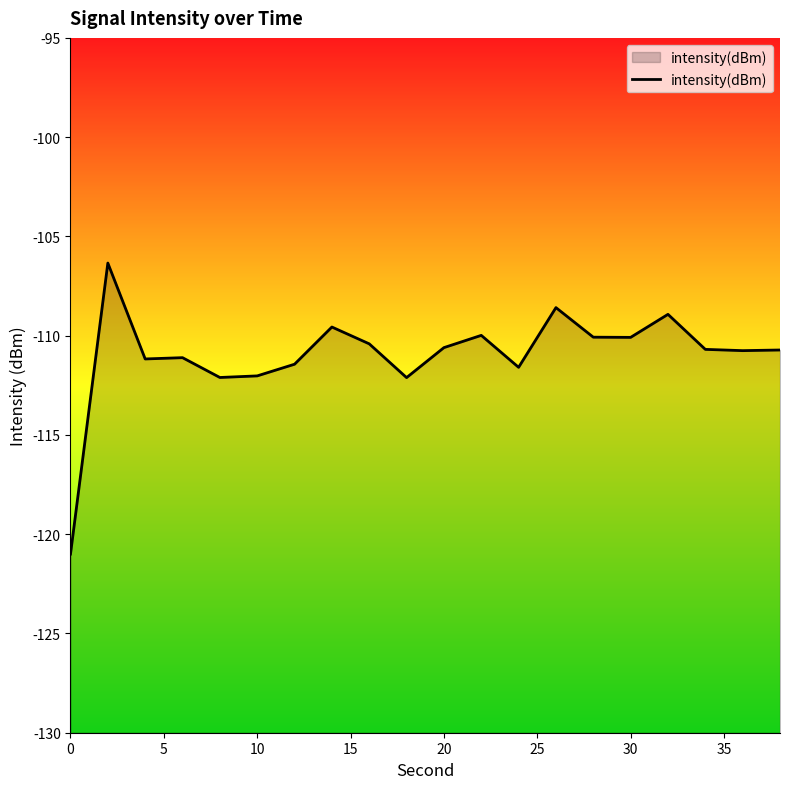

What is the difference between the maximum and minimum values?

14.7